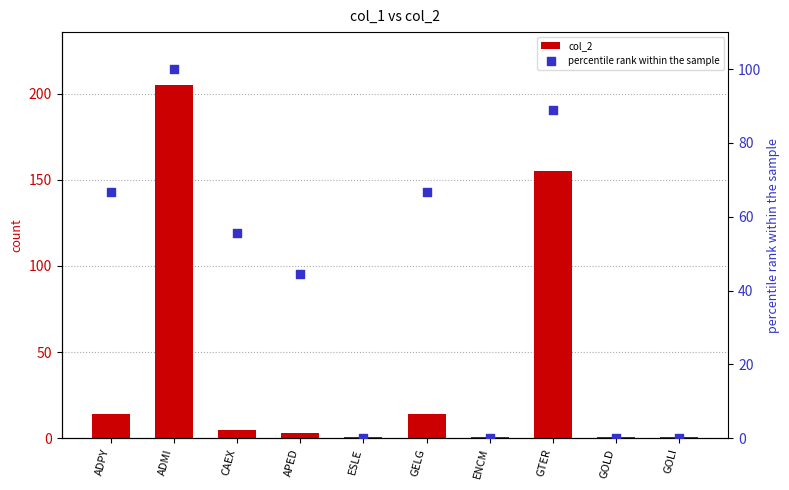

Which series has the largest Y range (max minus min)?

col_2